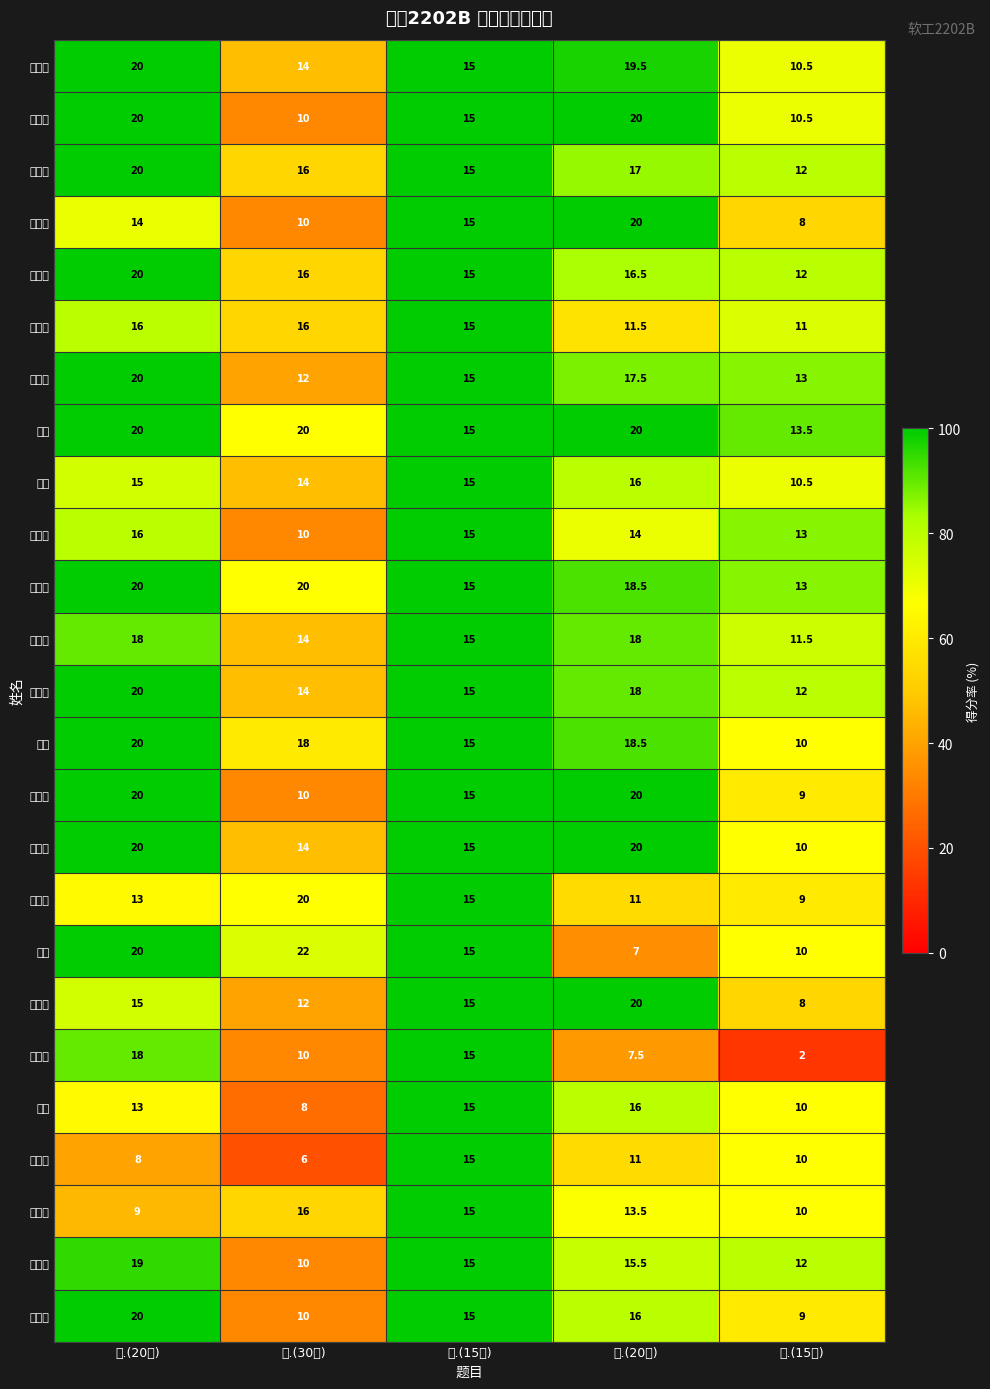

Which series has the widest spread of values?

张双彬